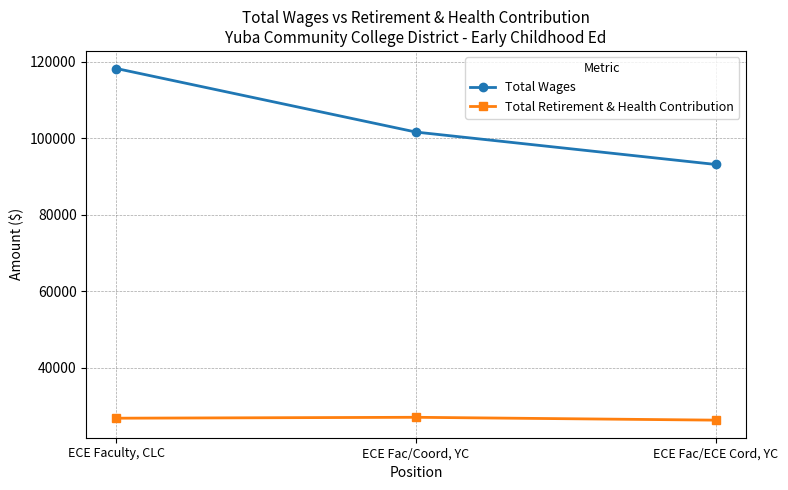

What is the label of the 3rd point from the left?

ECE Fac/ECE Cord, YC